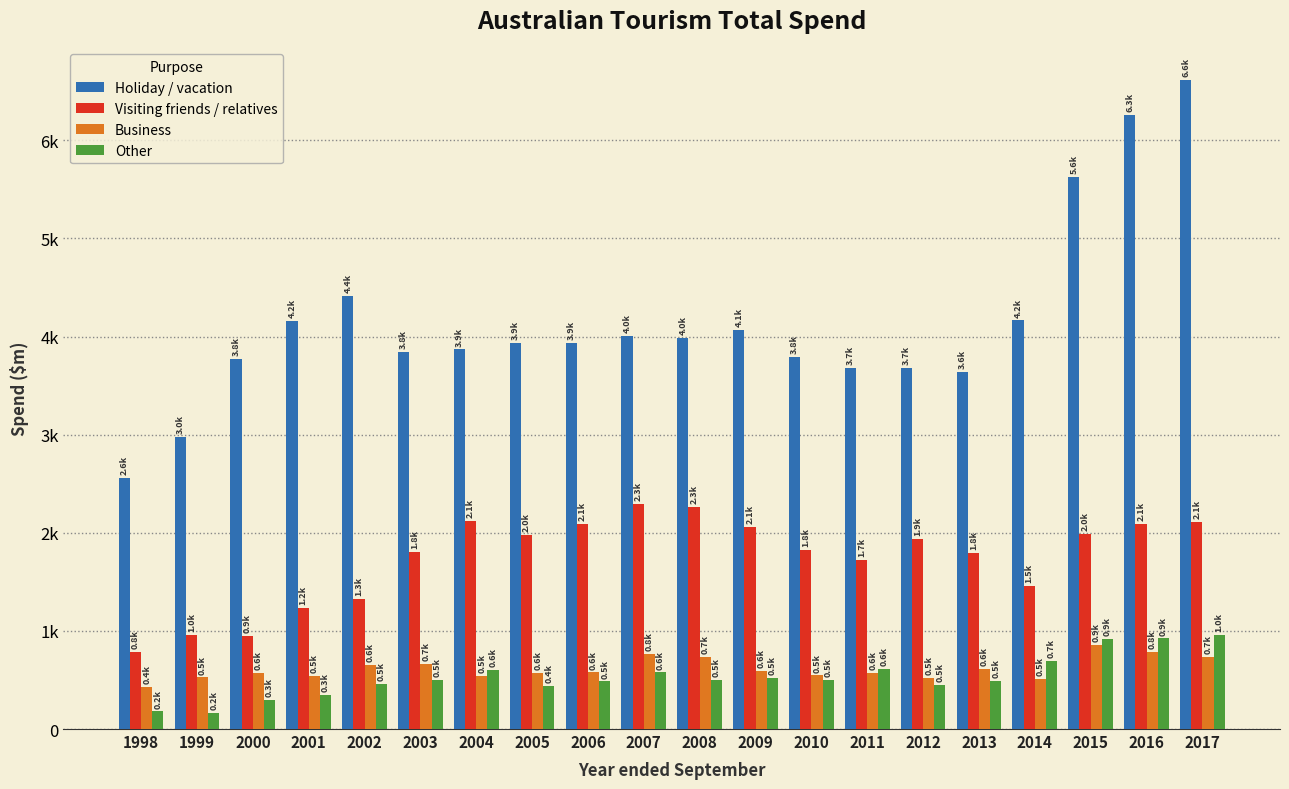

What are all the series names shown in the legend?

Holiday / vacation, Visiting friends / relatives, Business, Other